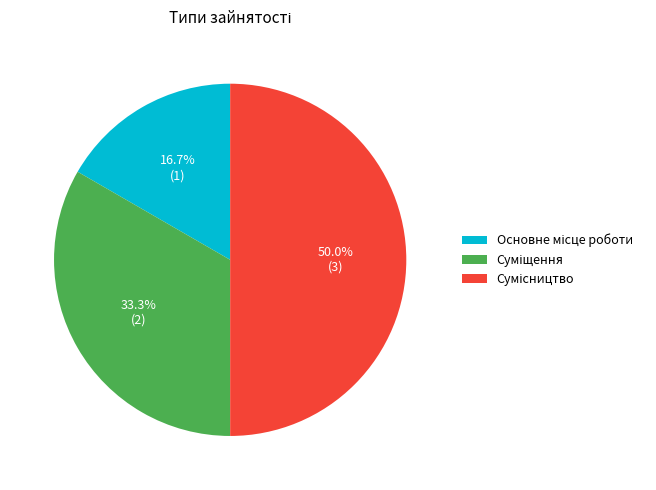

What percentage is the Суміщення slice, to the nearest percent?

33%